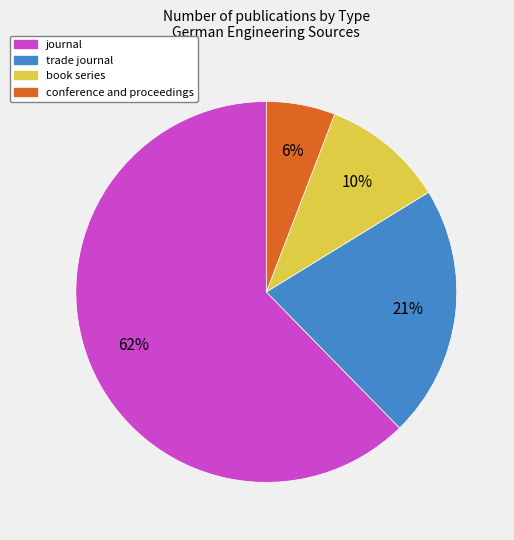

How many slices are in this pie chart?

4